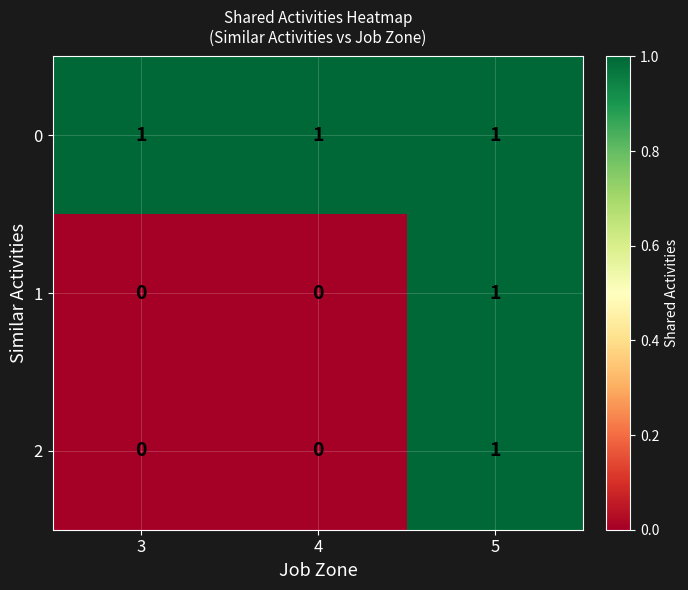

The 1 series shows 0 at 3. True or false?

True